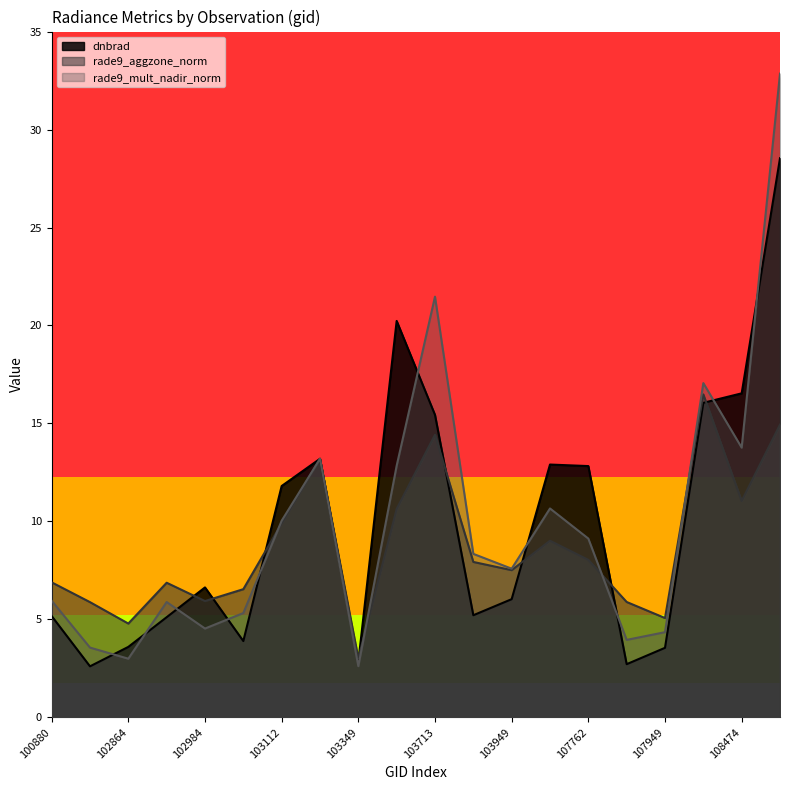

What is the sum of all rade9_aggzone_norm values?

174.0